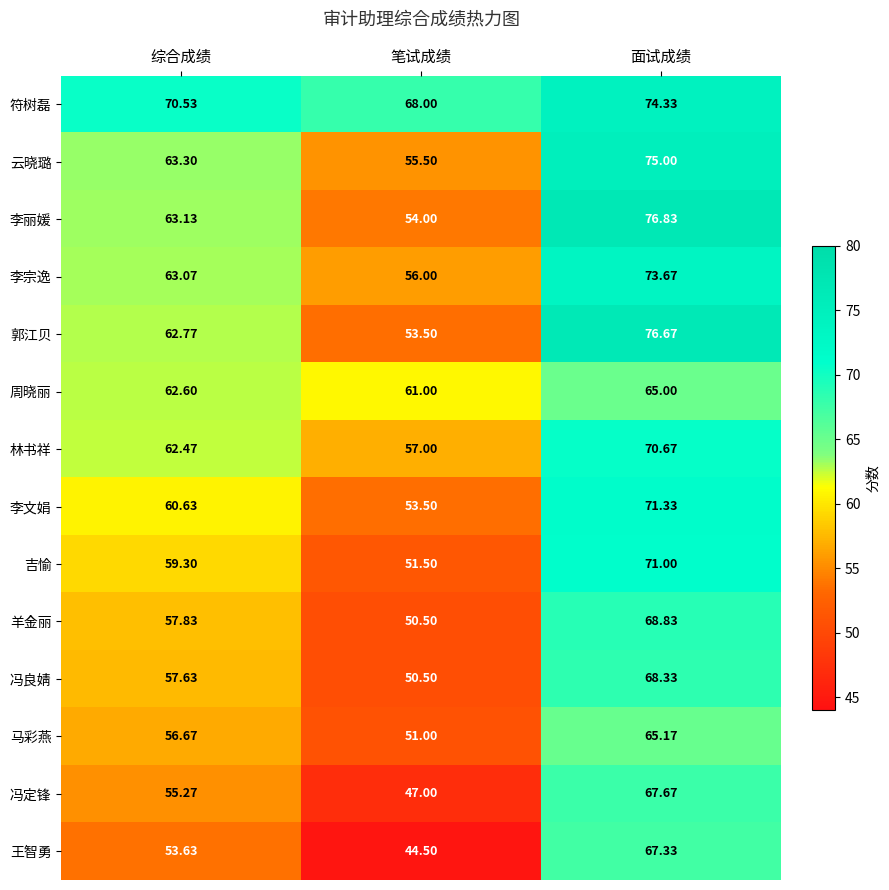

Which label corresponds to the largest value in the chart?

面试成绩